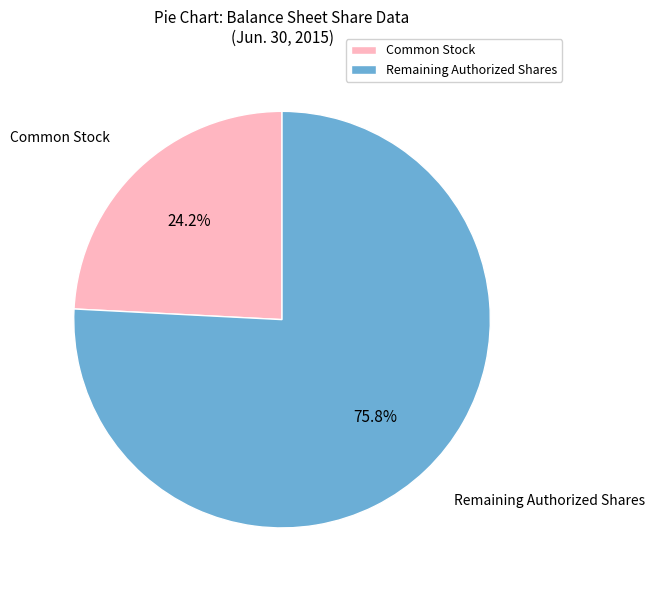

How much of the chart is everything except Common Stock?

75.8%